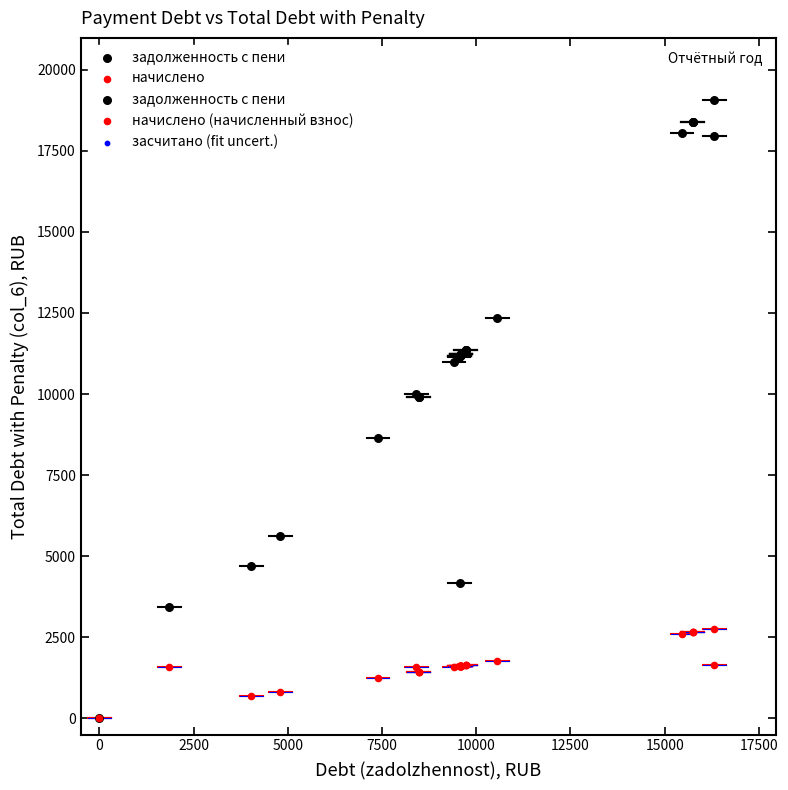

Which series contains the highest Y value?

задолженность с пени